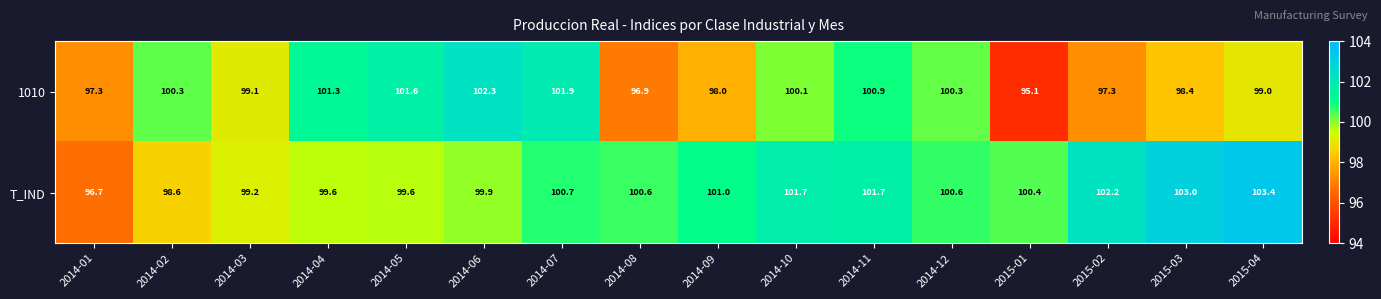

Rank the series by their average value, from highest to lowest.

T_IND, 1010